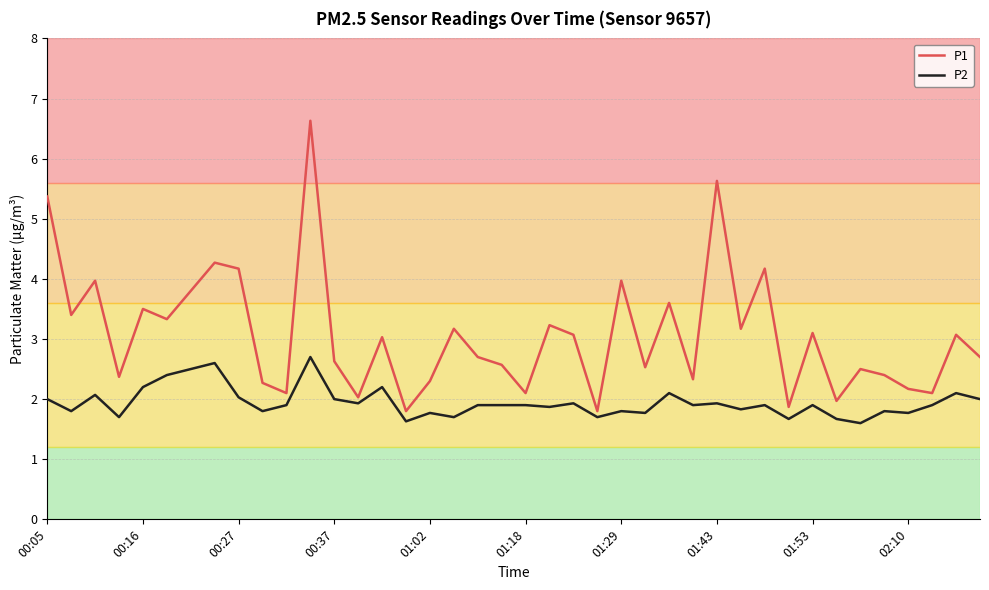

Which series has the largest range (max minus min)?

P1